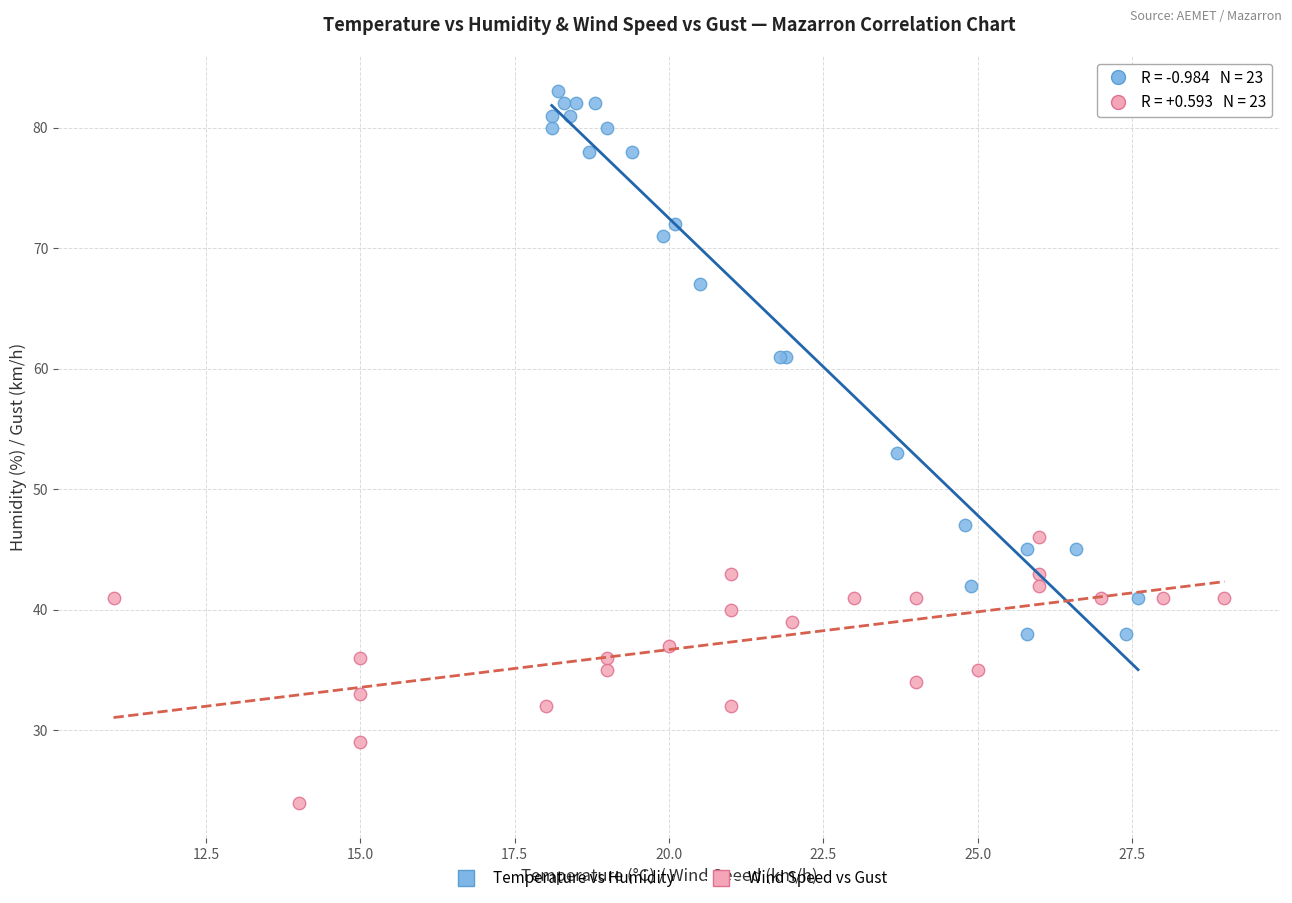

What are all the series names shown in the legend?

Temperature vs Humidity, Wind Speed vs Gust